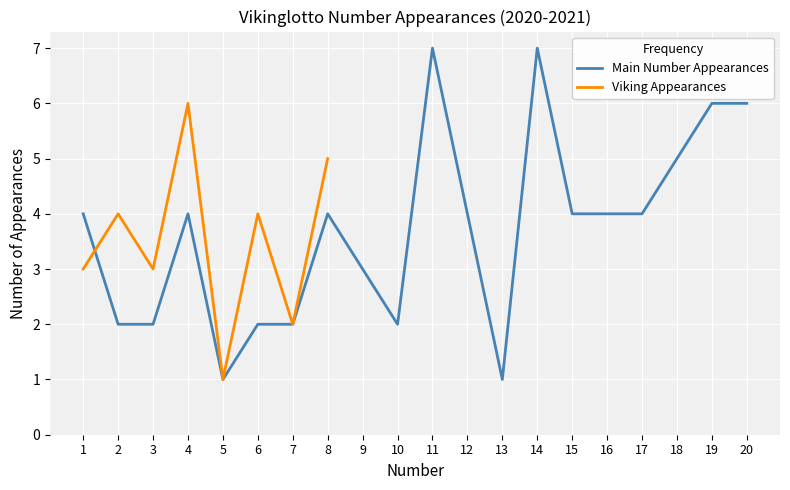

What is the approximate value at 8?

4